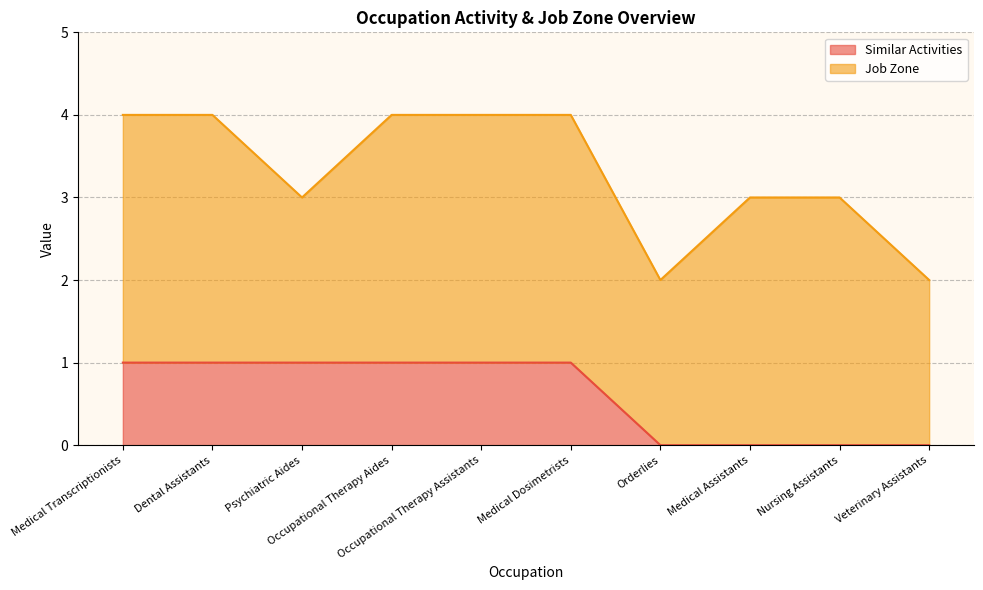

Rank the categories by value from highest to lowest.

Medical Transcriptionists, Dental Assistants, Psychiatric Aides, Occupational Therapy Aides, Occupational Therapy Assistants, Medical Dosimetrists, Orderlies, Medical Assistants, Nursing Assistants, Veterinary Assistants